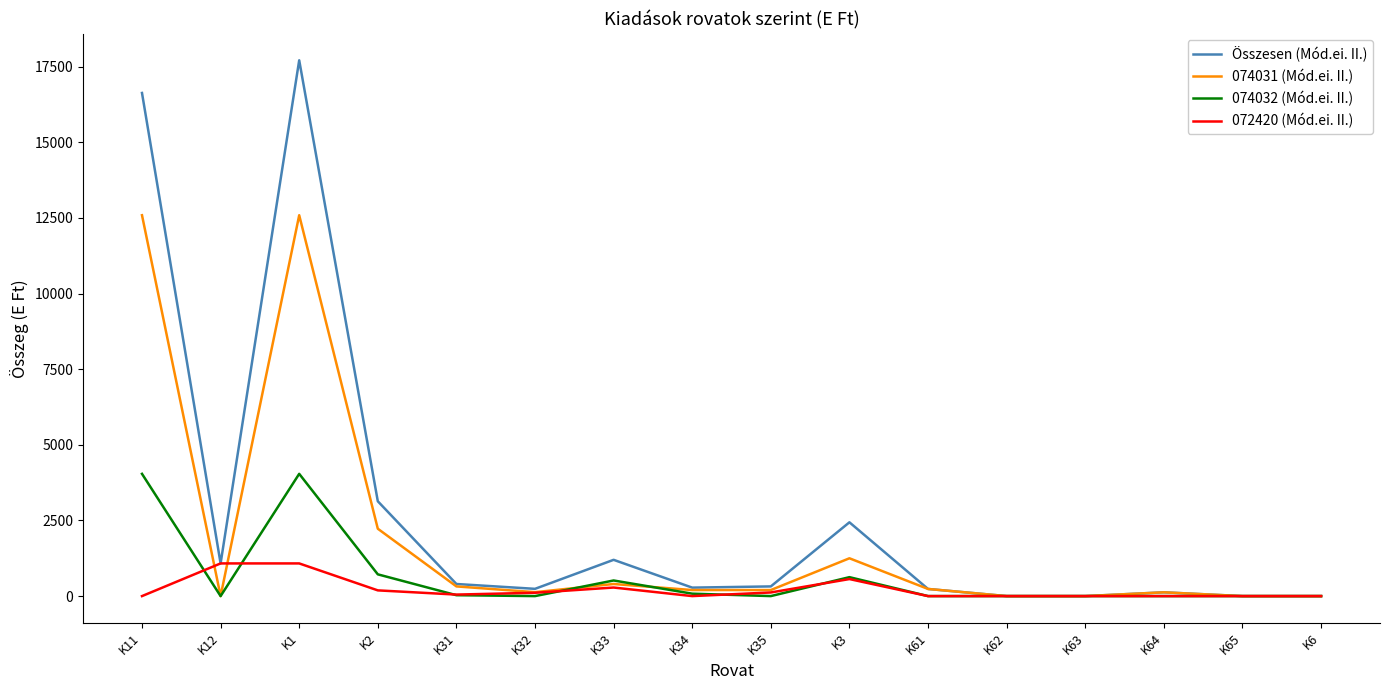

Which series has the largest total across all categories?

Összesen (Mód.ei. II.)